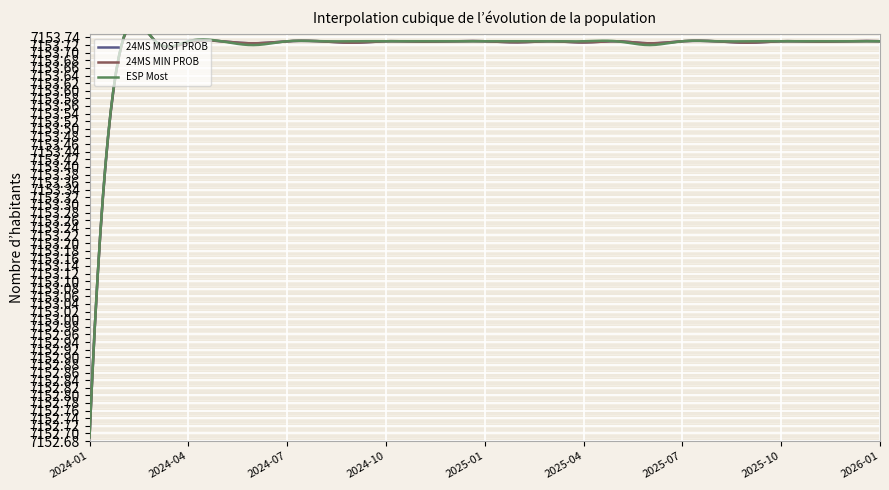

Which series has the widest spread of values?

24MS MOST PROB